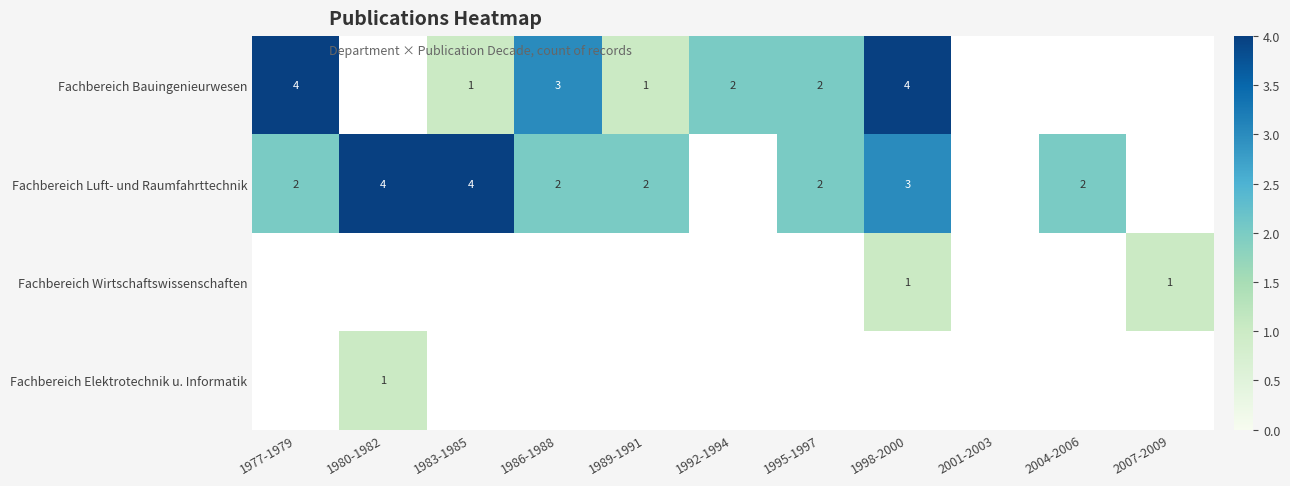

Is the value of Fachbereich Wirtschaftswissenschaften at 1980-1982 greater than the value of Fachbereich Luft- und Raumfahrttechnik at 1995-1997?

No